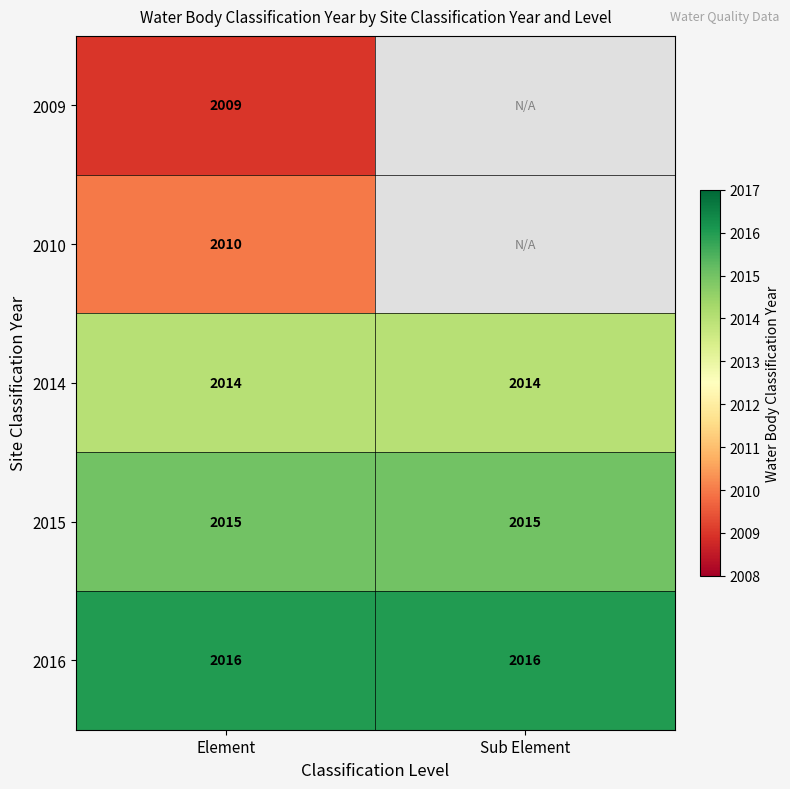

What is the total value across all series at Element?

10064